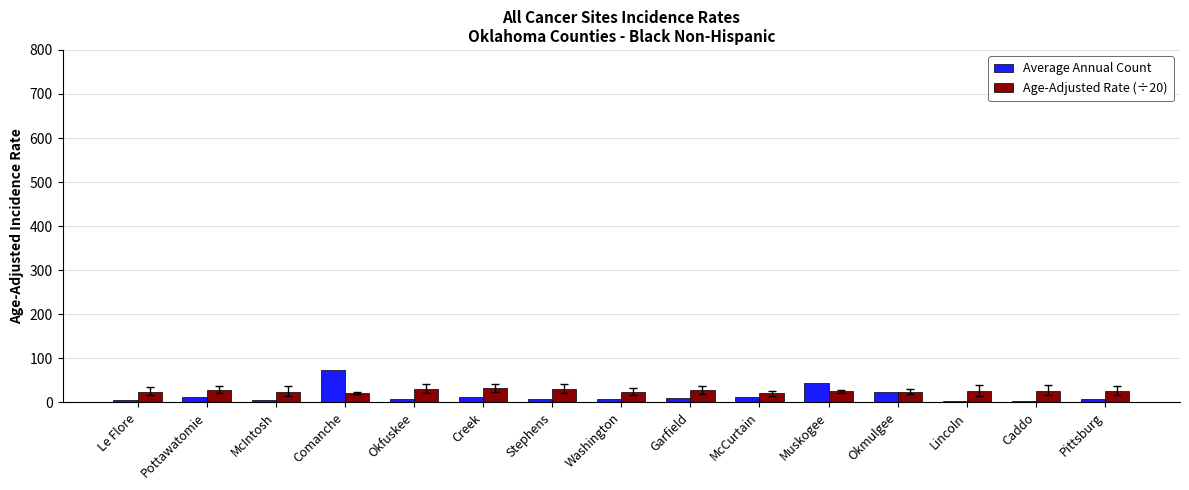

Is it true that Average Annual Count equals 23.0 at Okmulgee?

True